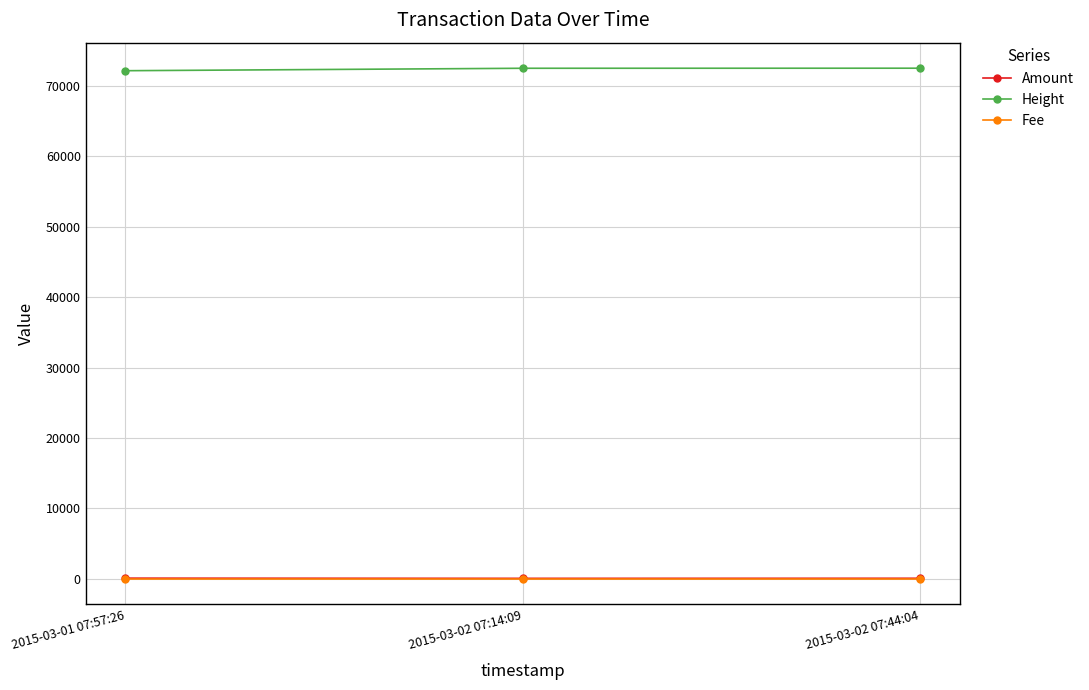

What is the label of the 1st point from the left?

2015-03-01 07:57:26